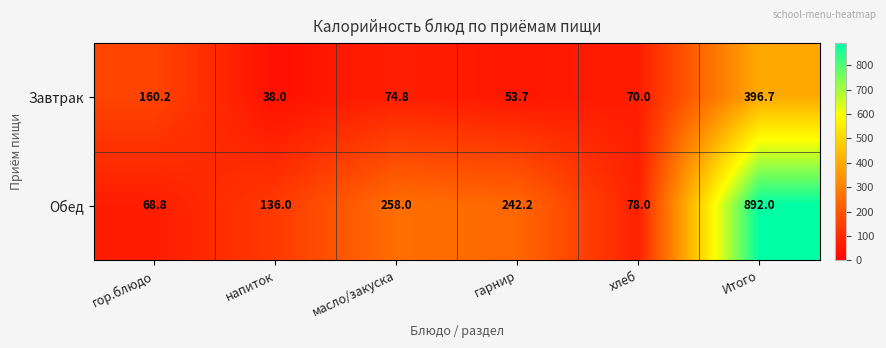

At which label does Обед first exceed 242?

масло/закуска